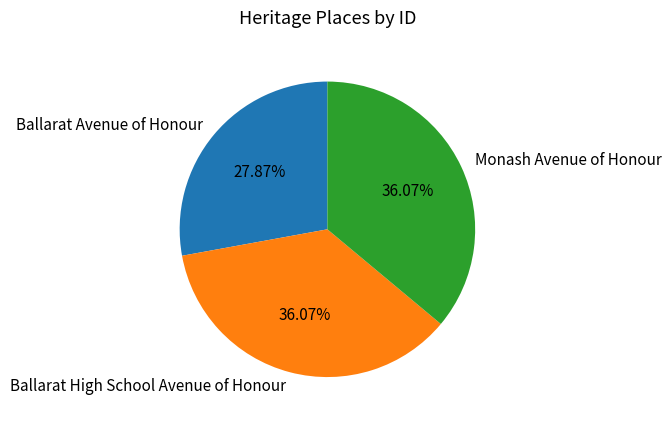

How many slices are in this pie chart?

3